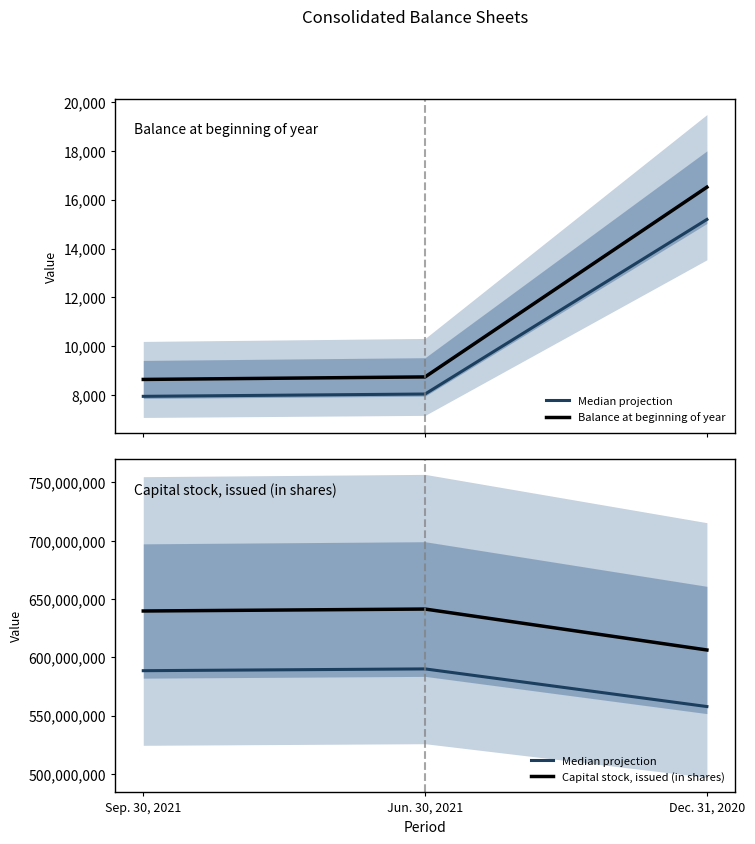

Is this an area chart (filled region under the line)?

No